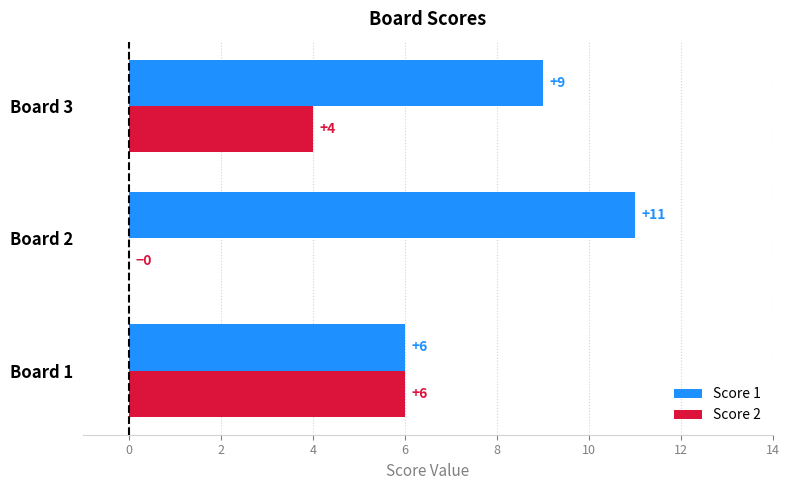

Count the number of categories in the chart.

3